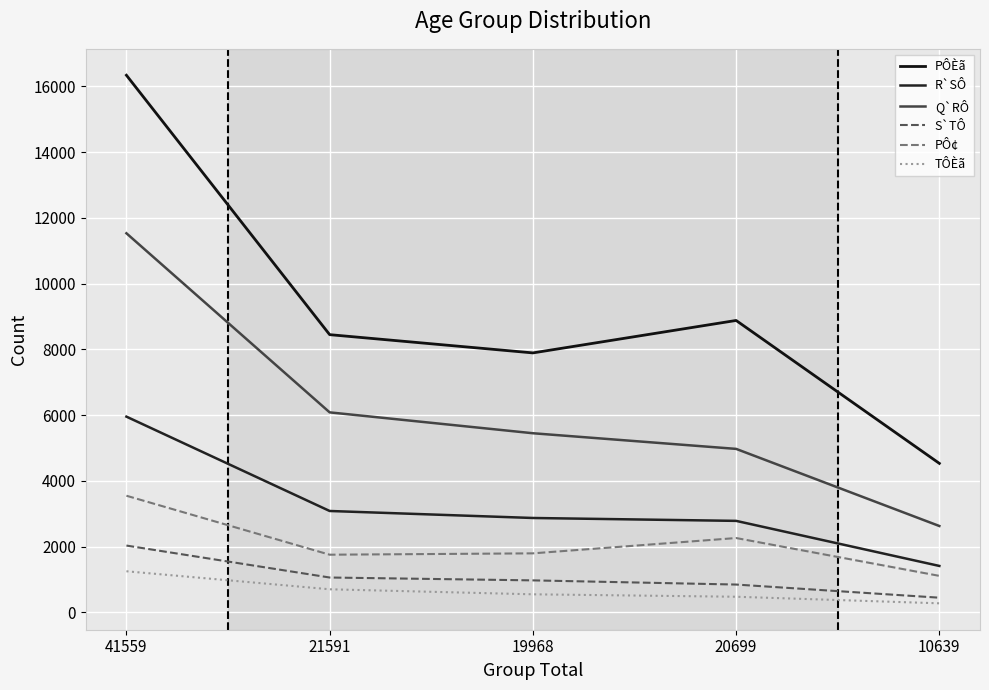

How many values in the S`TÔ series are below 972?

2